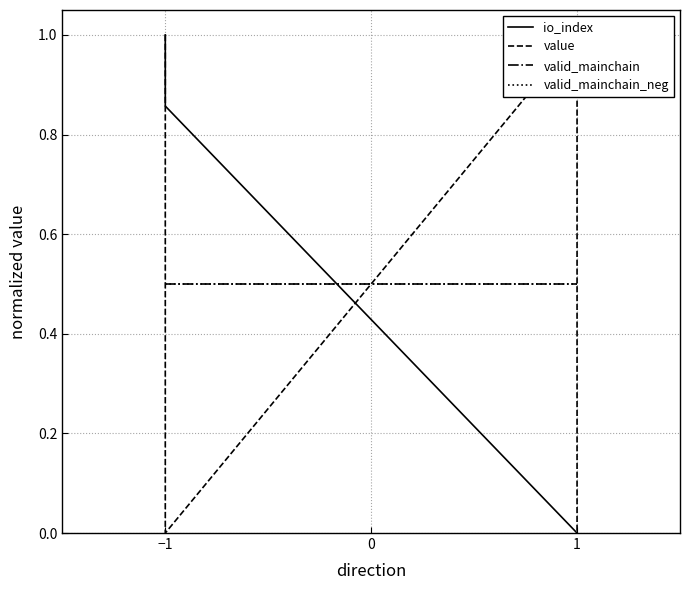

What is the average value of the valid_mainchain series?

0.5